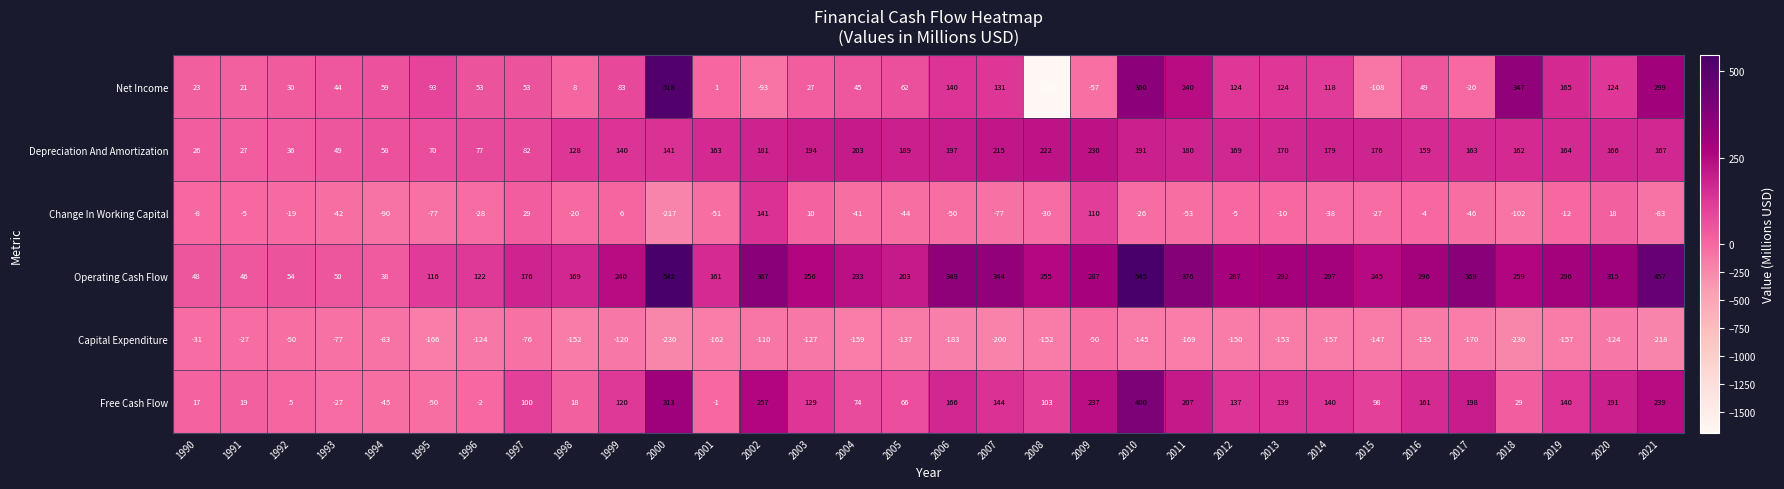

At 2017, list the series in order from largest to smallest.

Operating Cash Flow, Free Cash Flow, Depreciation And Amortization, Net Income, Change In Working Capital, Capital Expenditure